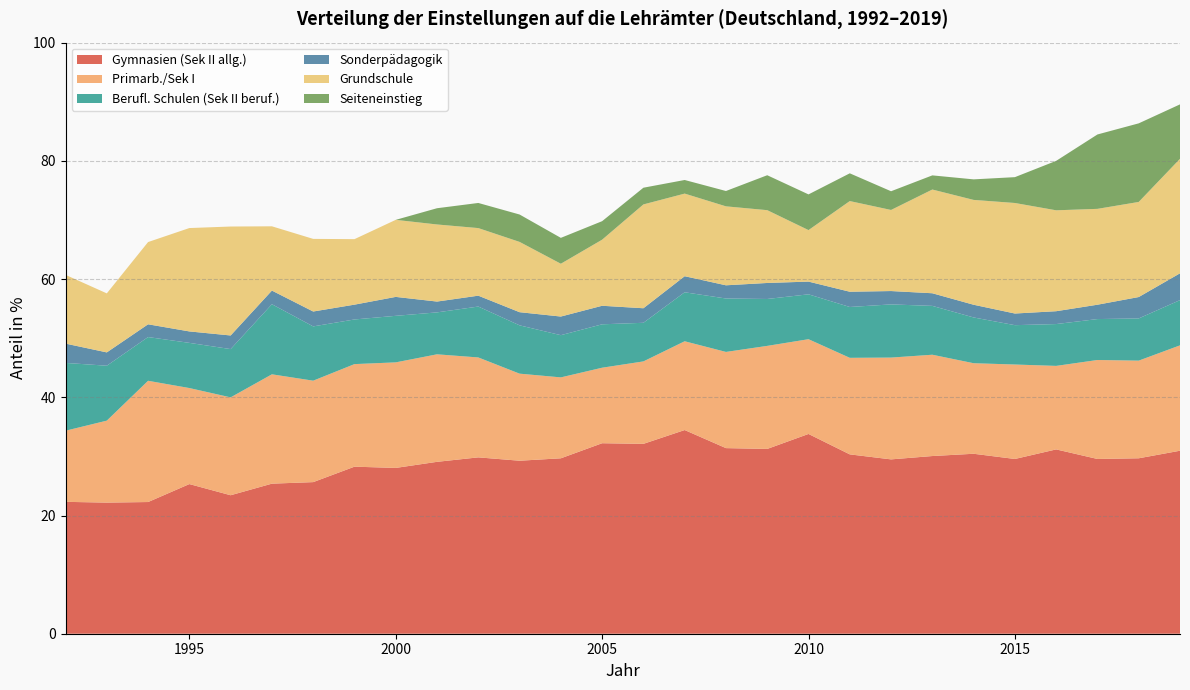

Reading left to right, what are all the values shown in this chart?

Gymnasien (Sek II allg.): 1992=22.3	1993=22.2	1994=22.3	1995=25.3	1996=23.4	1997=25.4	1998=25.6	1999=28.3	2000=28.0	2001=29.1	2002=29.8	2003=29.3	2004=29.7	2005=32.2	2006=32.1	2007=34.5	2008=31.4	2009=31.3	2010=33.8	2011=30.3	2012=29.5	2013=30.1	2014=30.4	2015=29.6	2016=31.2	2017=29.6	2018=29.7	2019=31.0
Primarb./Sek I: 1992=12.0	1993=13.9	1994=20.5	1995=16.2	1996=16.6	1997=18.5	1998=17.2	1999=17.4	2000=17.9	2001=18.2	2002=16.9	2003=14.7	2004=13.7	2005=12.8	2006=13.9	2007=15.0	2008=16.3	2009=17.4	2010=16.0	2011=16.3	2012=17.2	2013=17.1	2014=15.3	2015=16.0	2016=14.1	2017=16.7	2018=16.5	2019=17.8
Berufl. Schulen (Sek II beruf.): 1992=11.5	1993=9.3	1994=7.4	1995=7.6	1996=8.2	1997=11.9	1998=9.2	1999=7.6	2000=7.9	2001=7.1	2002=8.6	2003=8.2	2004=7.1	2005=7.3	2006=6.5	2007=8.3	2008=9.0	2009=7.9	2010=7.6	2011=8.6	2012=9.0	2013=8.3	2014=7.7	2015=6.7	2016=7.1	2017=6.9	2018=7.1	2019=7.7
Sonderpädagogik: 1992=3.3	1993=2.3	1994=2.2	1995=1.9	1996=2.3	1997=2.3	1998=2.5	1999=2.5	2000=3.2	2001=1.8	2002=1.8	2003=2.2	2004=3.2	2005=3.1	2006=2.5	2007=2.7	2008=2.2	2009=2.7	2010=2.2	2011=2.6	2012=2.3	2013=2.1	2014=2.1	2015=2.0	2016=2.2	2017=2.4	2018=3.6	2019=4.5
Grundschule: 1992=11.6	1993=10.0	1994=13.9	1995=17.5	1996=18.4	1997=10.9	1998=12.3	1999=11.1	2000=13.0	2001=13.0	2002=11.4	2003=11.9	2004=8.9	2005=11.2	2006=17.6	2007=14.0	2008=13.4	2009=12.3	2010=8.7	2011=15.3	2012=13.7	2013=17.5	2014=17.7	2015=18.7	2016=17.1	2017=16.2	2018=16.1	2019=19.4
Seiteneinstieg: 1992=0.0	1993=0.0	1994=0.0	1995=0.0	1996=0.0	1997=0.0	1998=0.0	1999=0.0	2000=0.0	2001=2.7	2002=4.3	2003=4.6	2004=4.4	2005=3.1	2006=2.8	2007=2.3	2008=2.6	2009=5.9	2010=6.0	2011=4.7	2012=3.2	2013=2.4	2014=3.5	2015=4.4	2016=8.4	2017=12.6	2018=13.3	2019=9.2